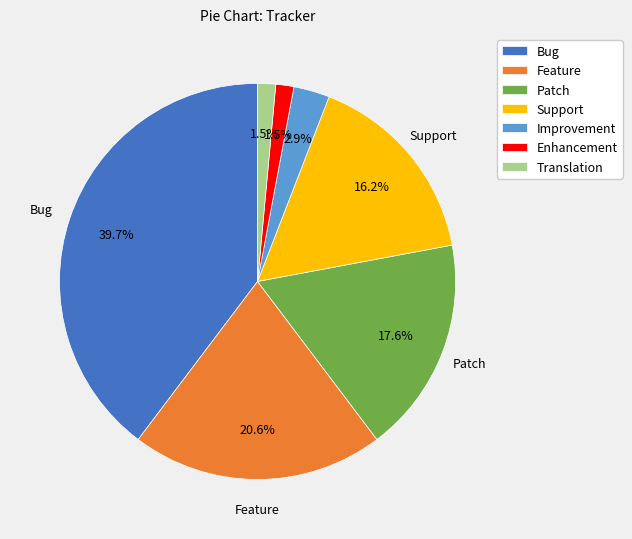

How many slices are in this pie chart?

7